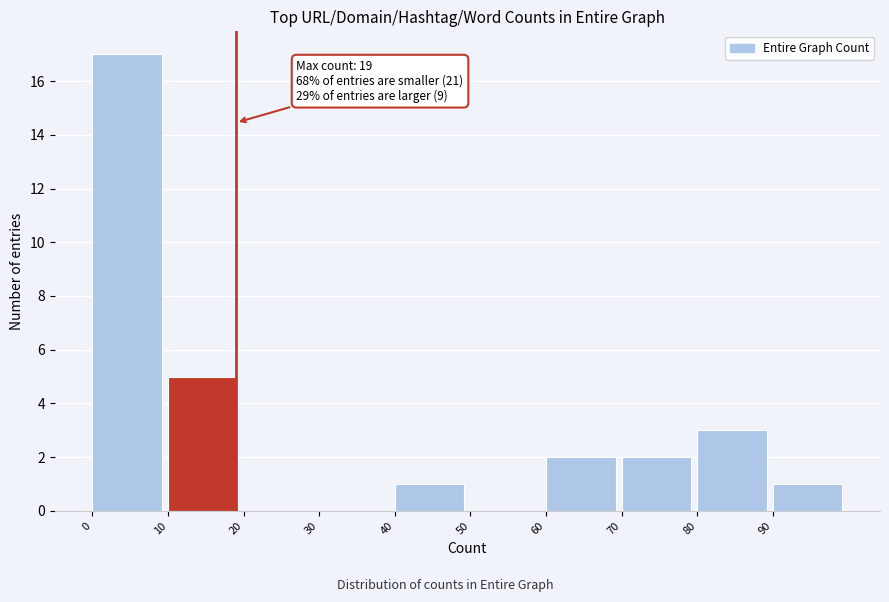

Which range on the x-axis has the tallest bar?

0 to 10